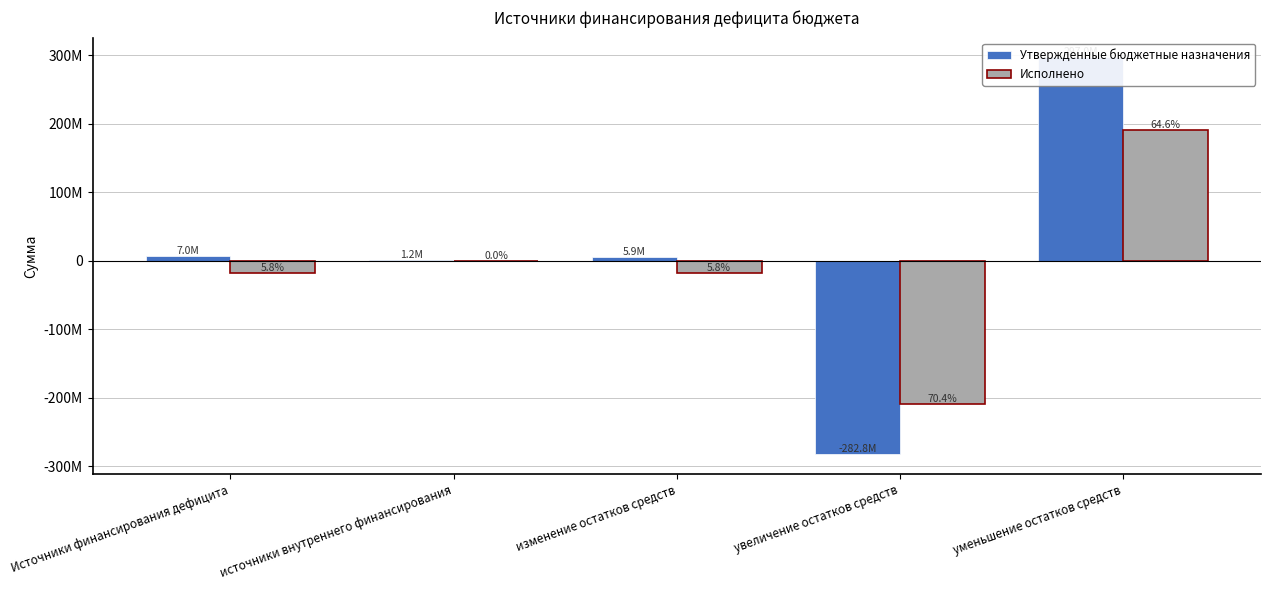

How many negative values does the Утвержденные бюджетные назначения series have?

1